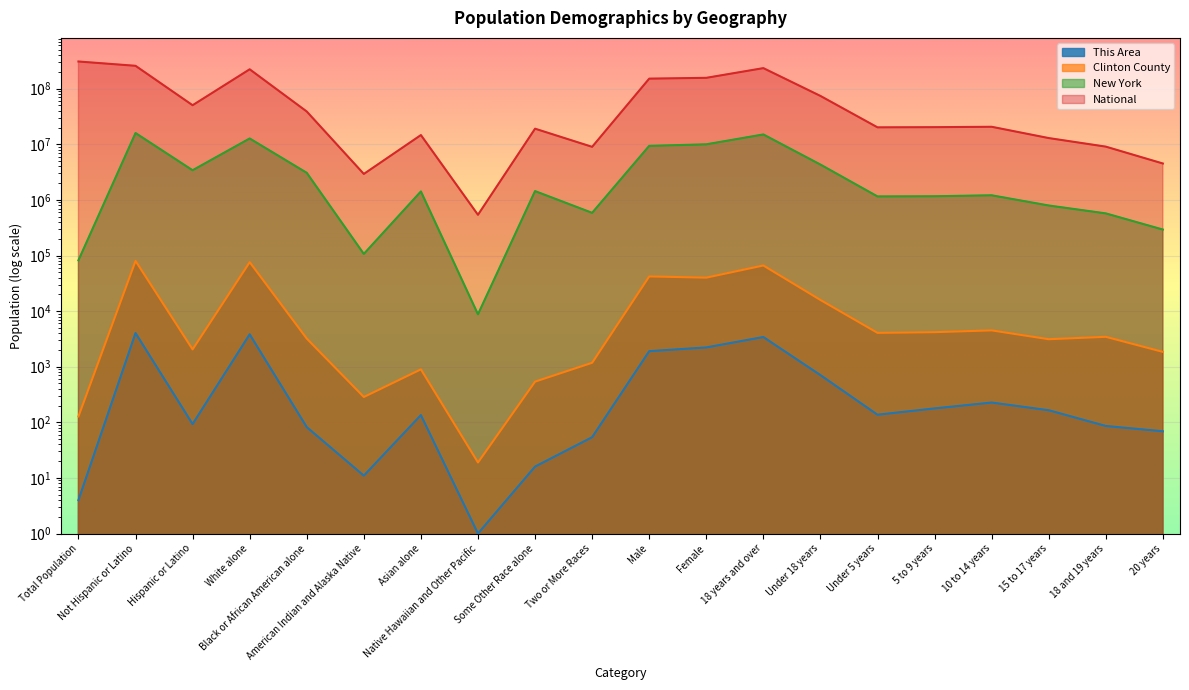

At which label does Clinton County reach its minimum?

Native Hawaiian and Other Pacific